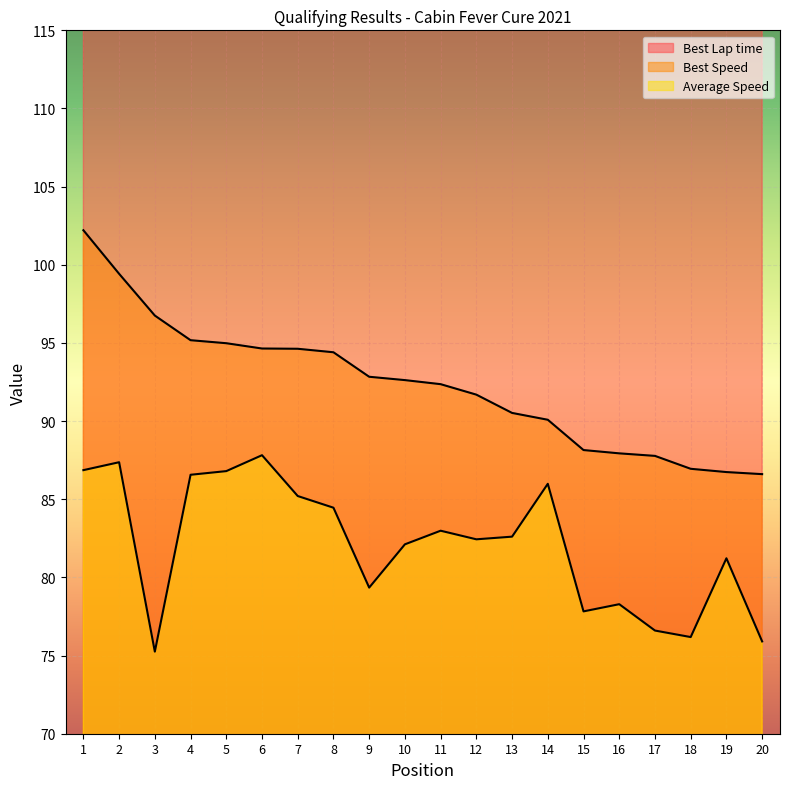

What is the total value across all series at 8?

320.0